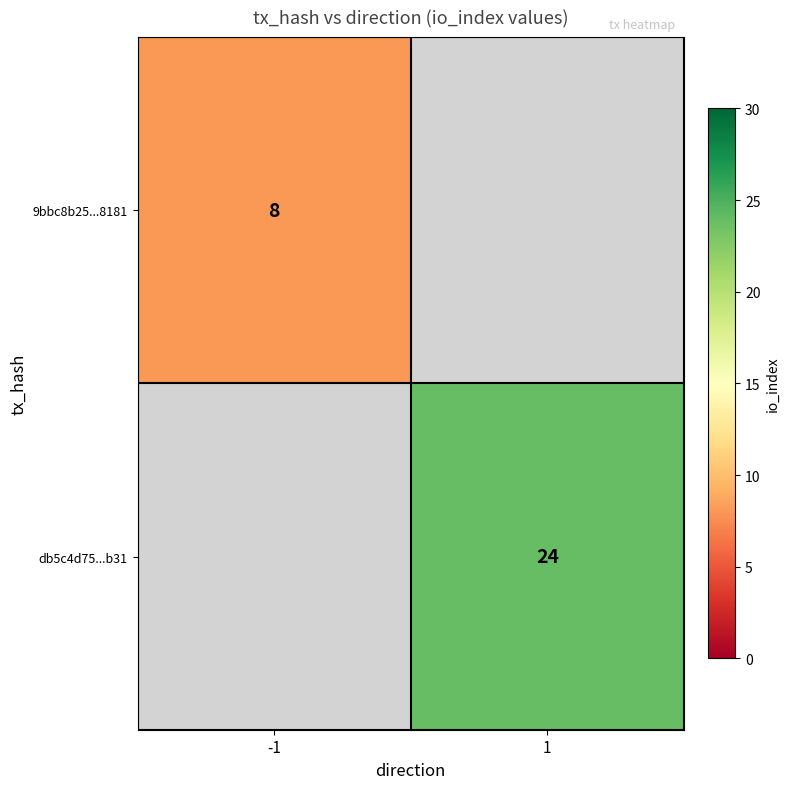

The value of db5c4d75...b31 at 1 is 24. True or false?

True